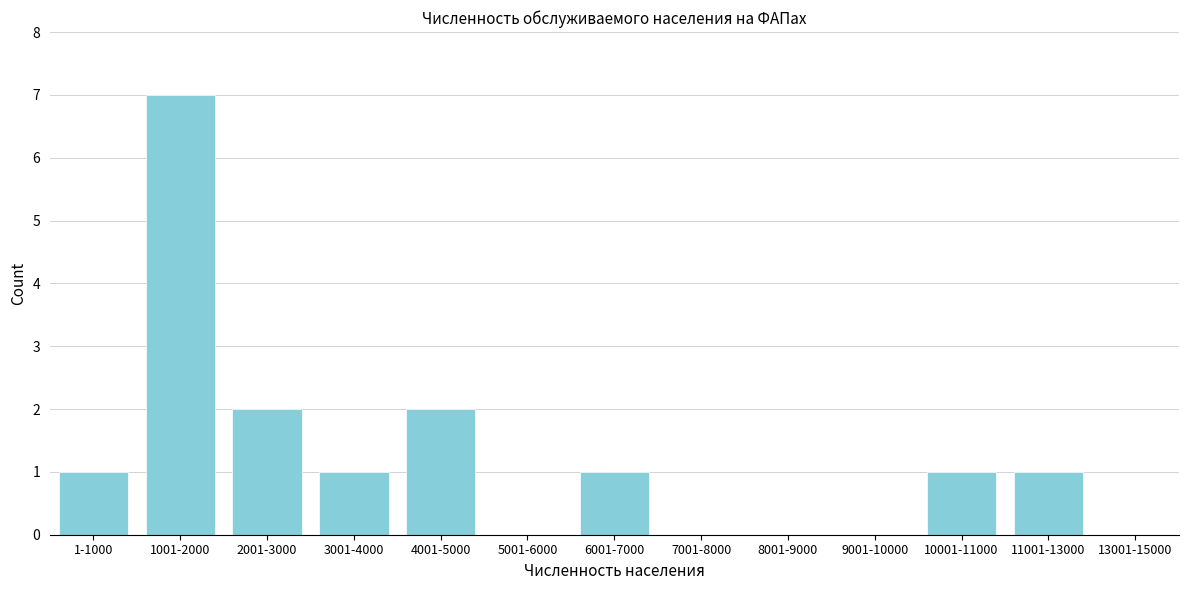

Between 4001-5000 and 11001-13000, which is larger?

4001-5000